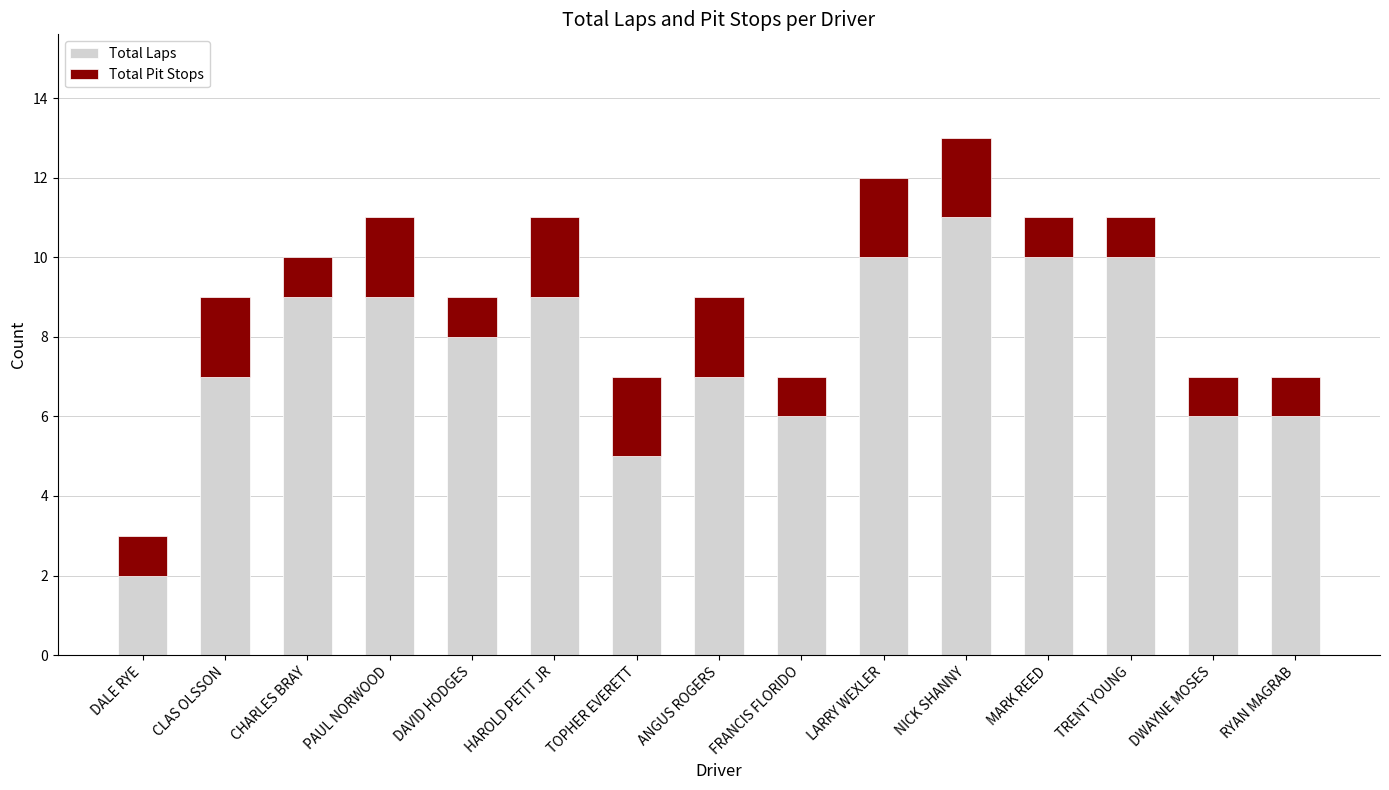

Count the number of data series in this chart.

2